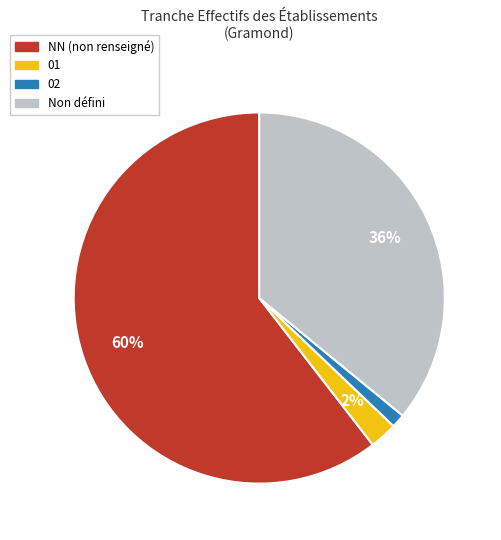

To the nearest percent, what is the difference between the 02 and 01 slice percentages?

1%